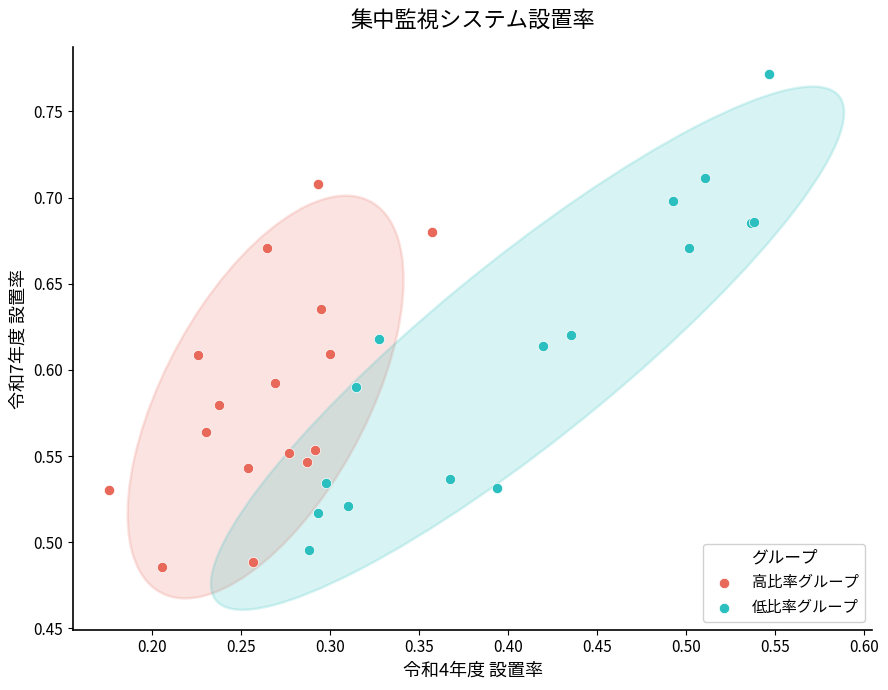

Which series has the widest spread of Y values?

低比率グループ